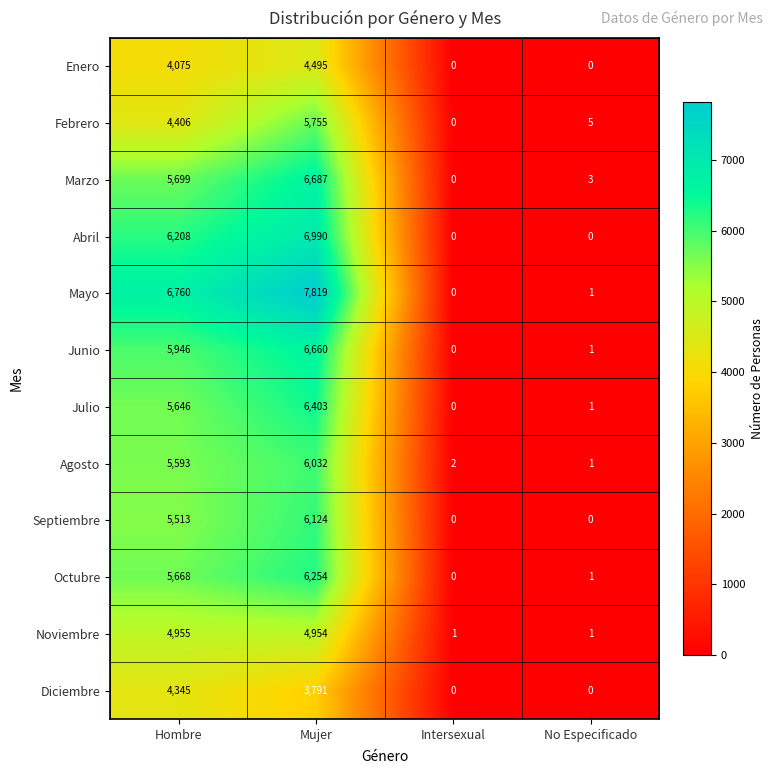

How many distinct data groups are displayed?

12